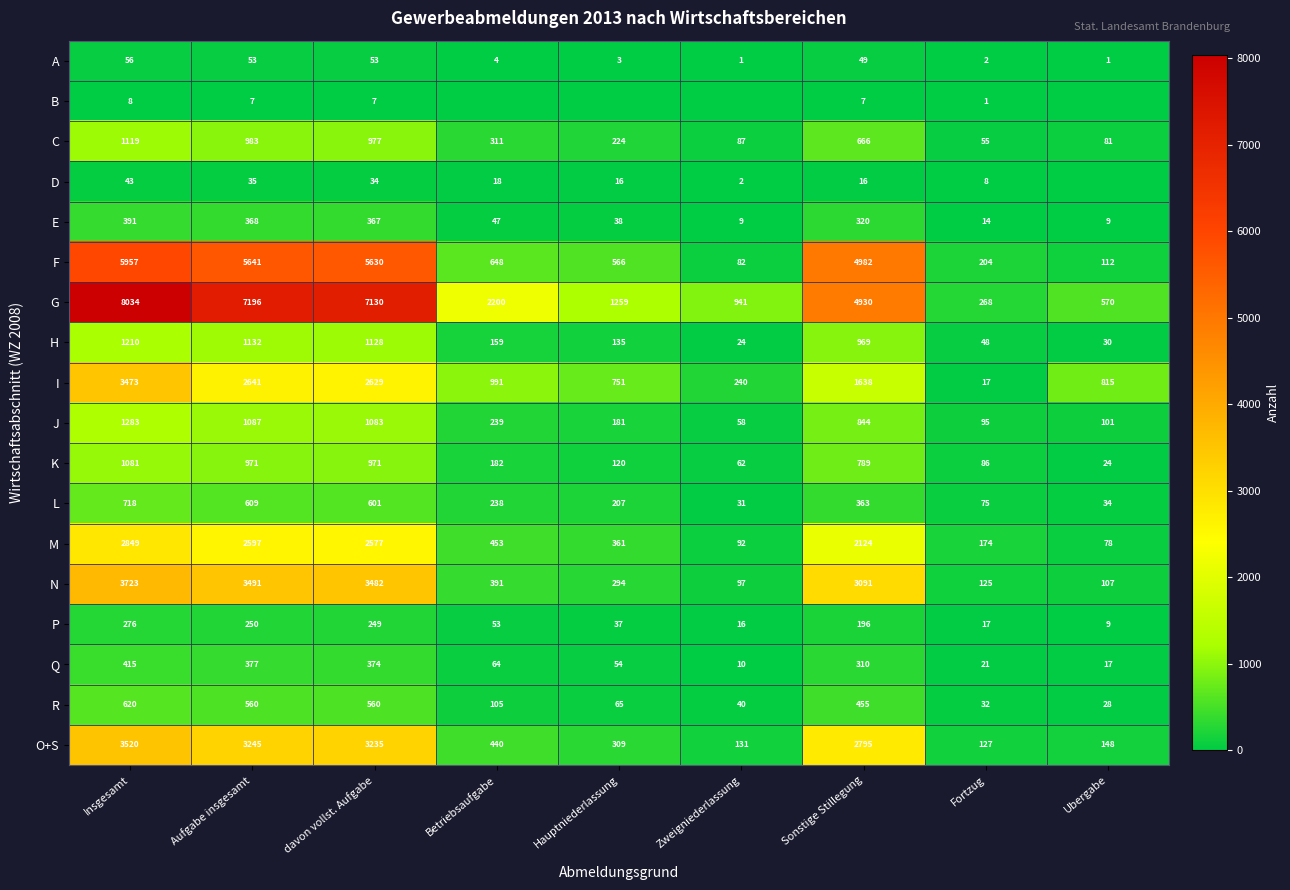

At which label is R closest to 324?

Sonstige Stillegung